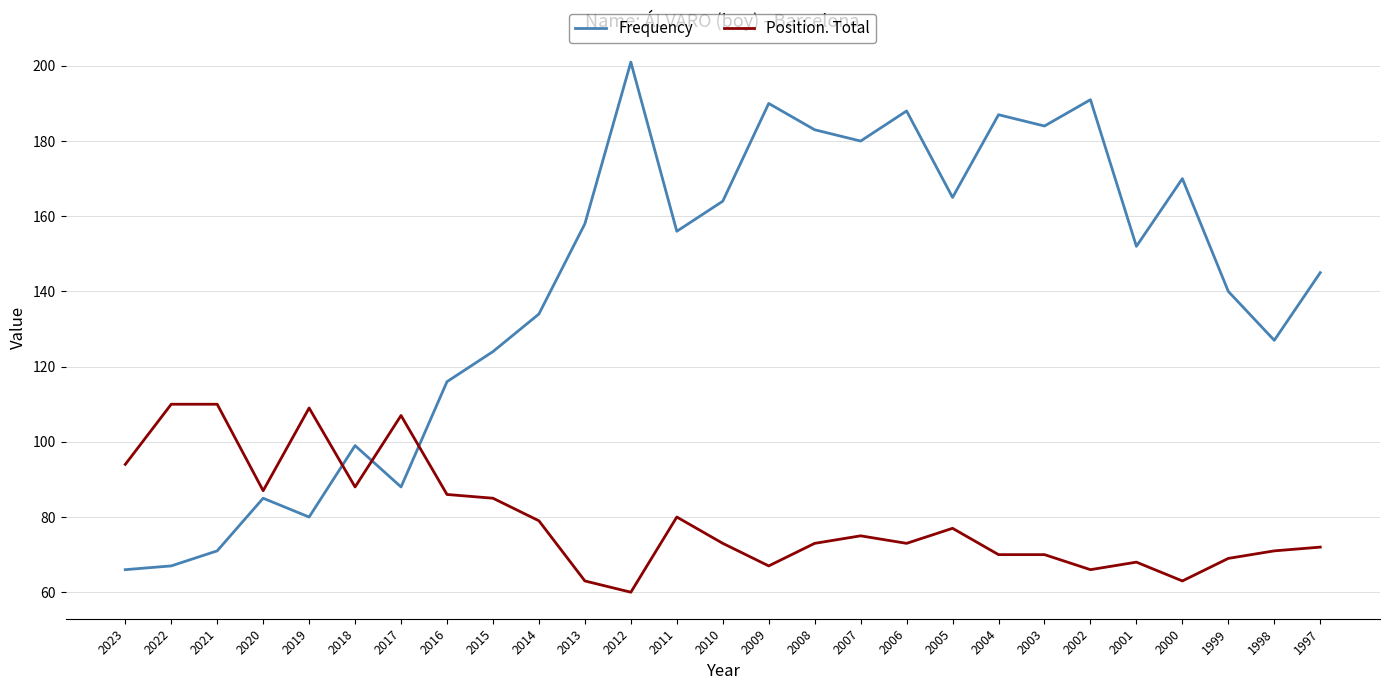

Which category has the highest value across all series?

2012